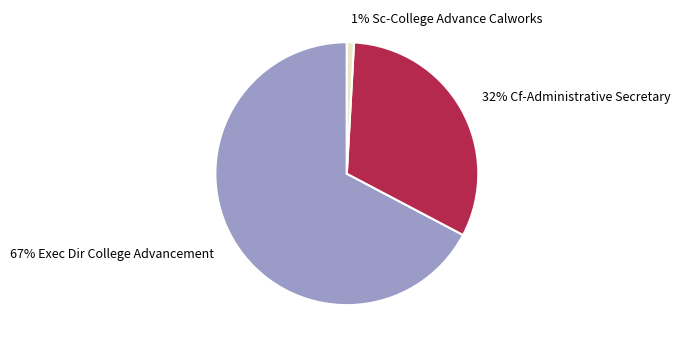

Is there a majority slice in this chart?

Yes